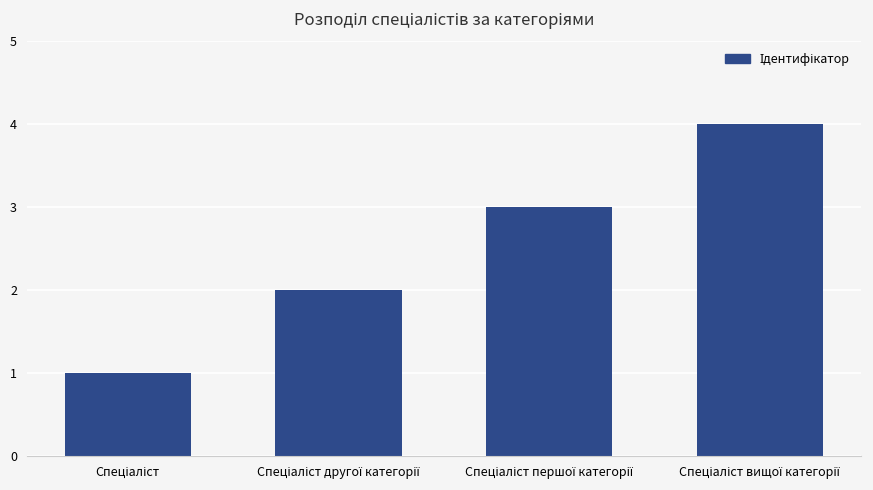

What is the greatest value displayed?

4